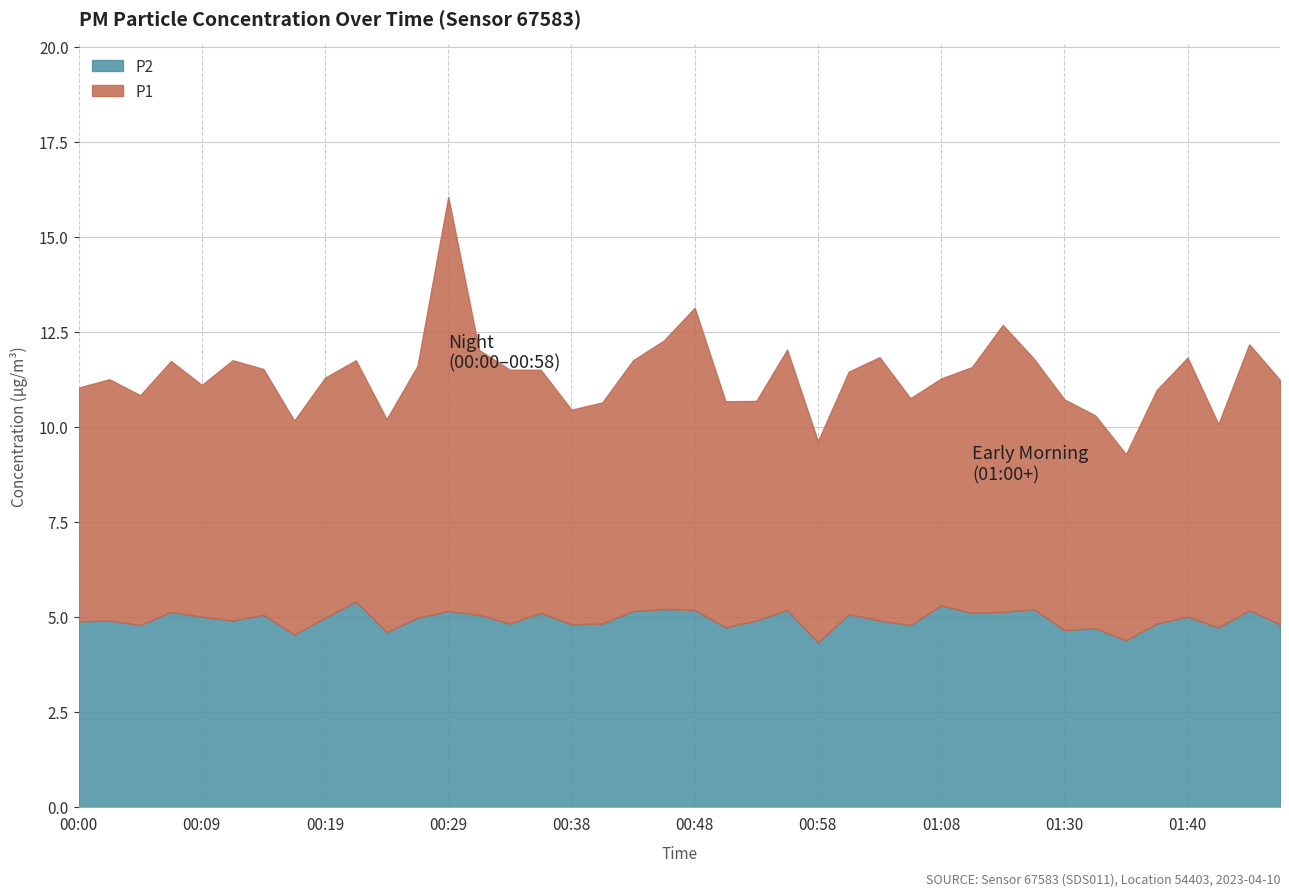

What is the minimum value for P1?

4.9